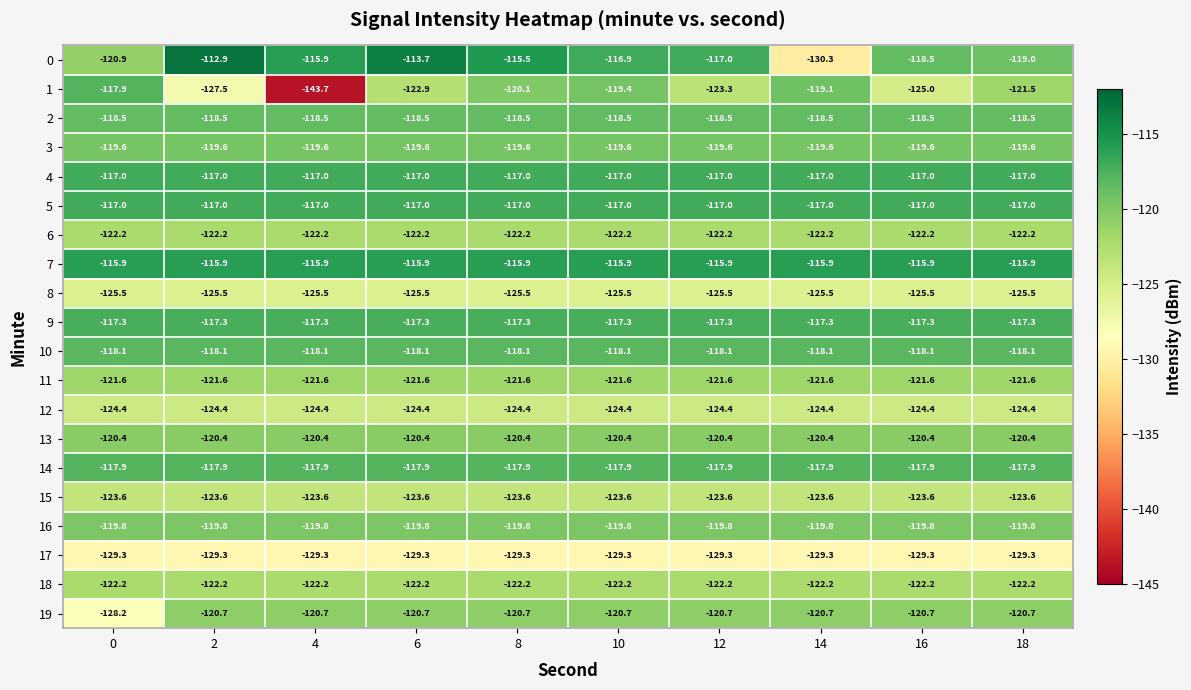

What is the minimum value shown in the chart?

-143.7